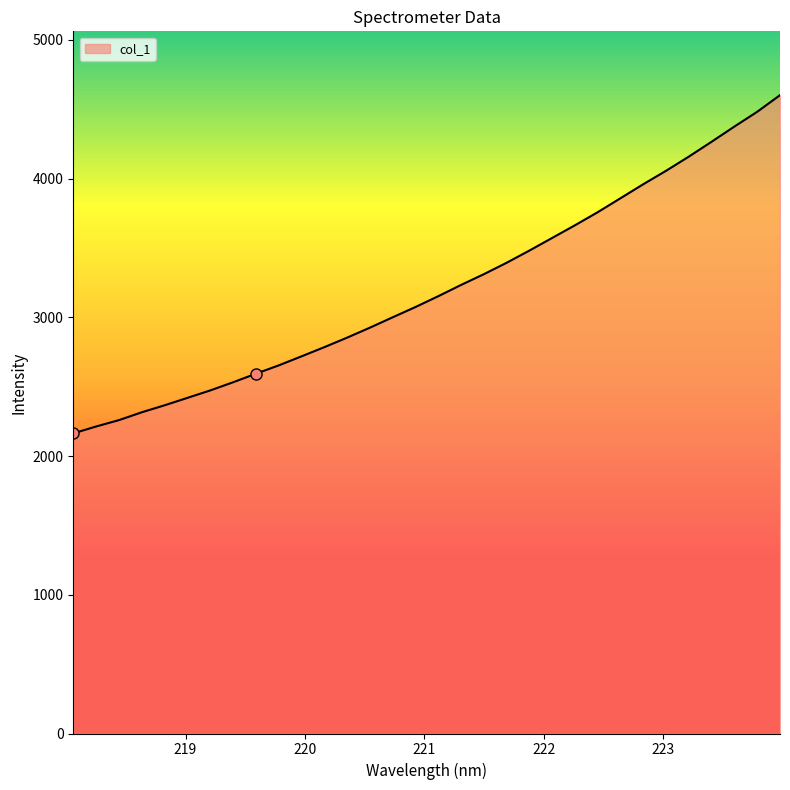

What is the minimum value shown in the chart?

2163.5